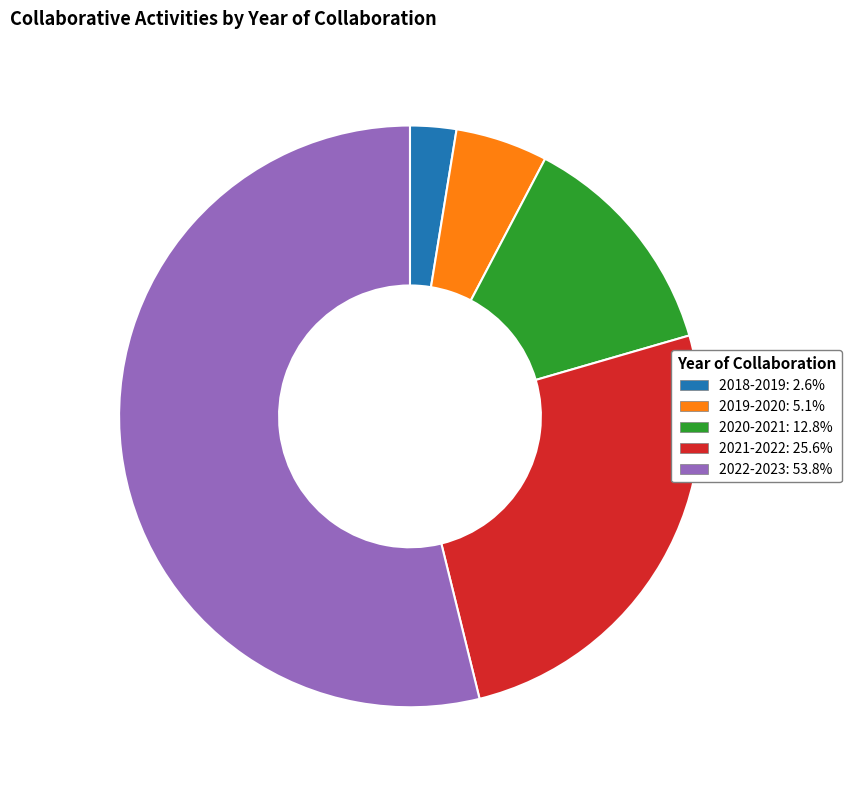

Rank the categories by value from highest to lowest.

2022-2023, 2021-2022, 2020-2021, 2019-2020, 2018-2019